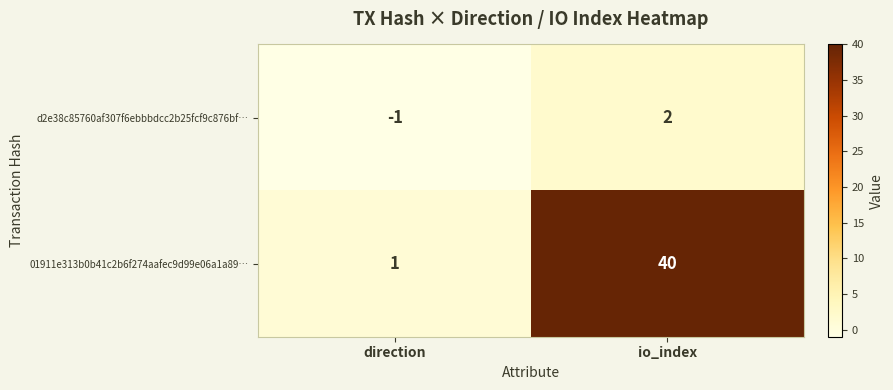

How many categories are shown in the chart?

2